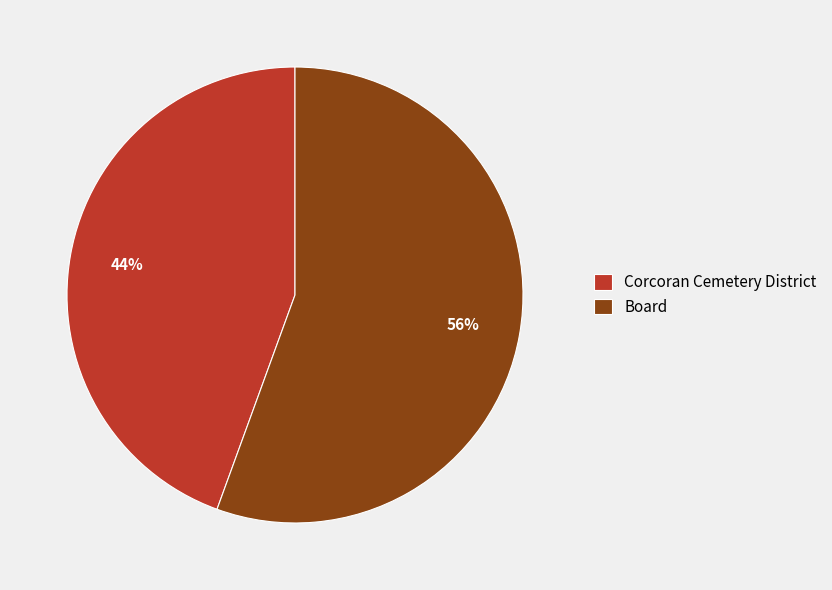

How many slices are in this pie chart?

2